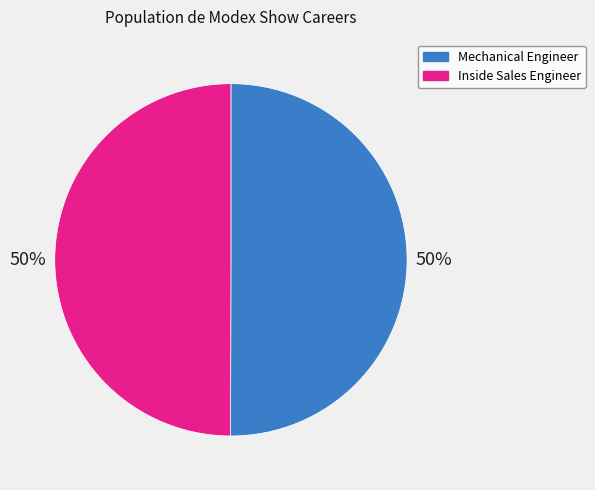

To the nearest percent, what is the average slice percentage?

50%